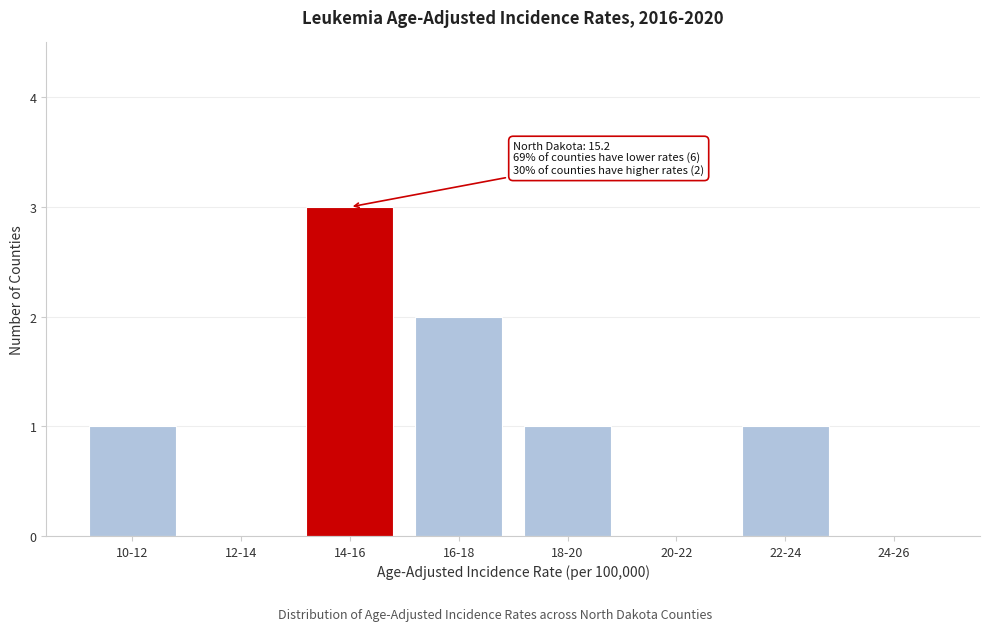

Reading left to right, what are all the values shown in this chart?

10-12=1	12-14=0	14-16=3	16-18=2	18-20=1	20-22=0	22-24=1	24-26=0